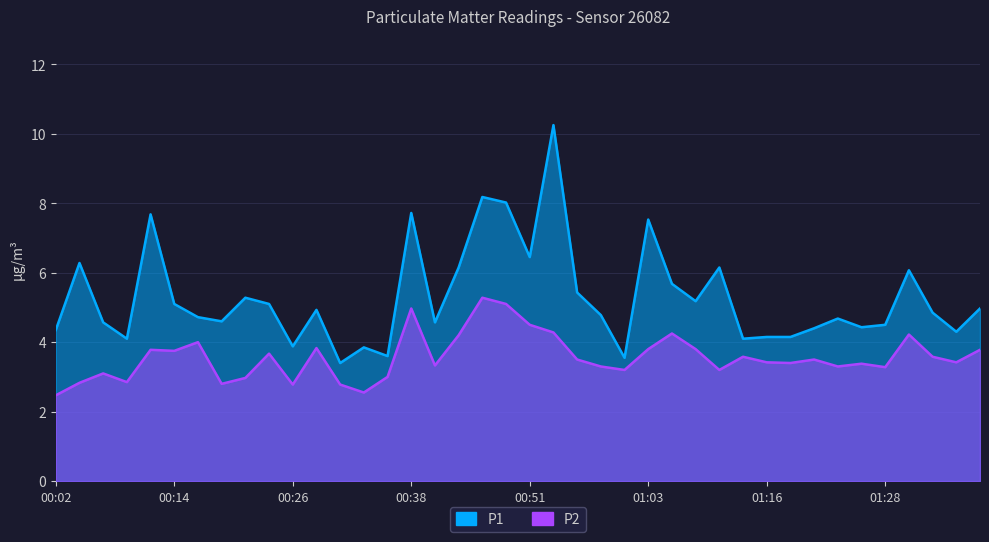

Which category has the lowest value in the P1 series?

00:31